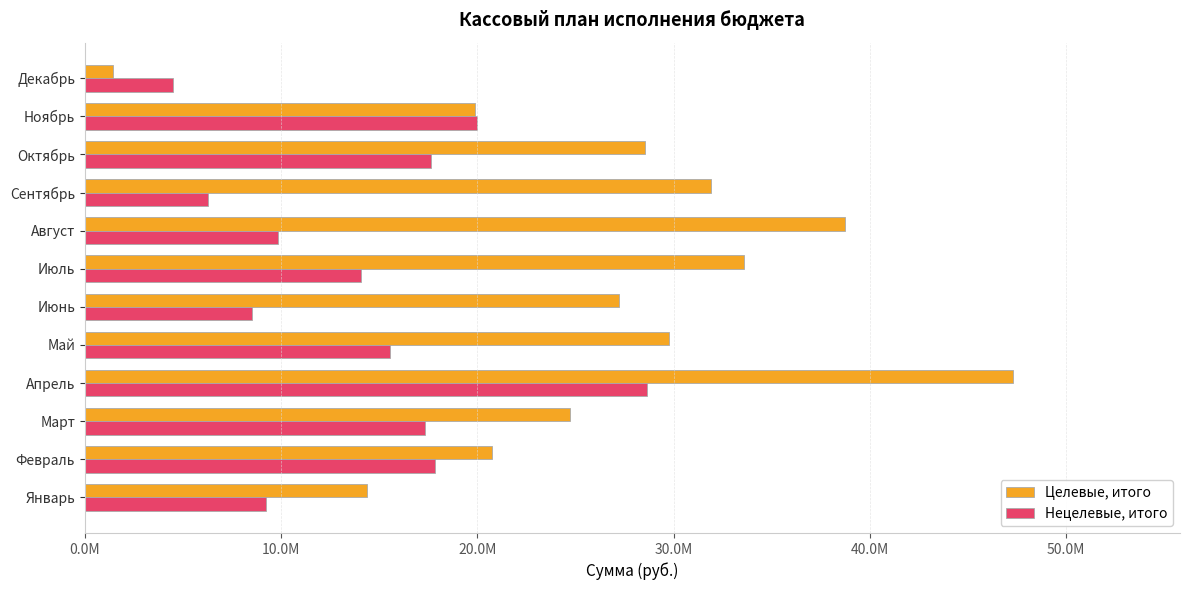

What is the difference between the maximum and minimum values in the Нецелевые, итого series?

24133651.7